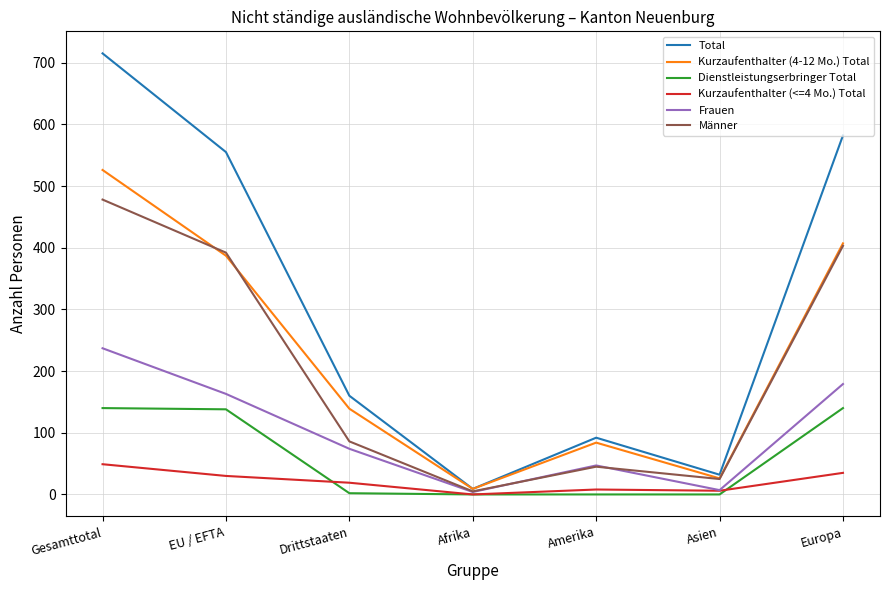

Which series changed the most between Gesamttotal and EU / EFTA?

Total